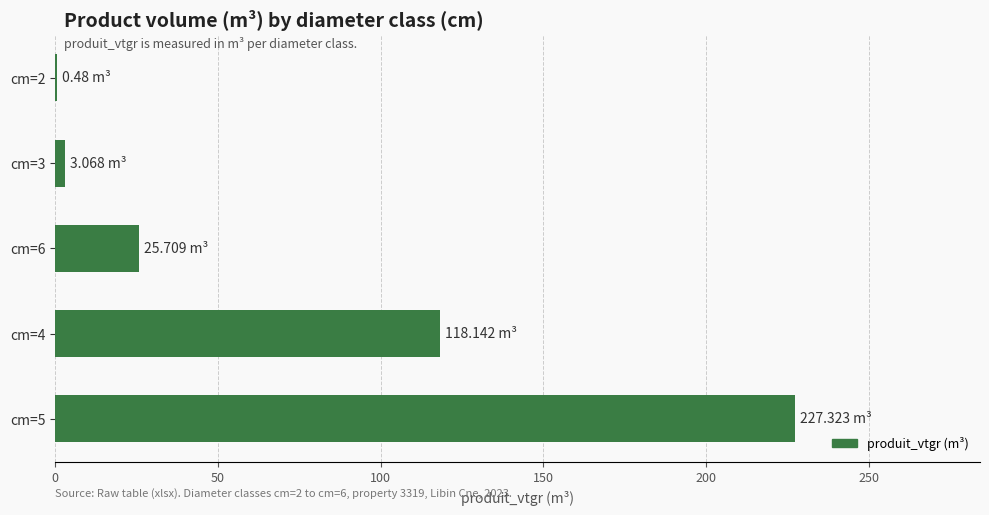

How many data points are above 25?

3